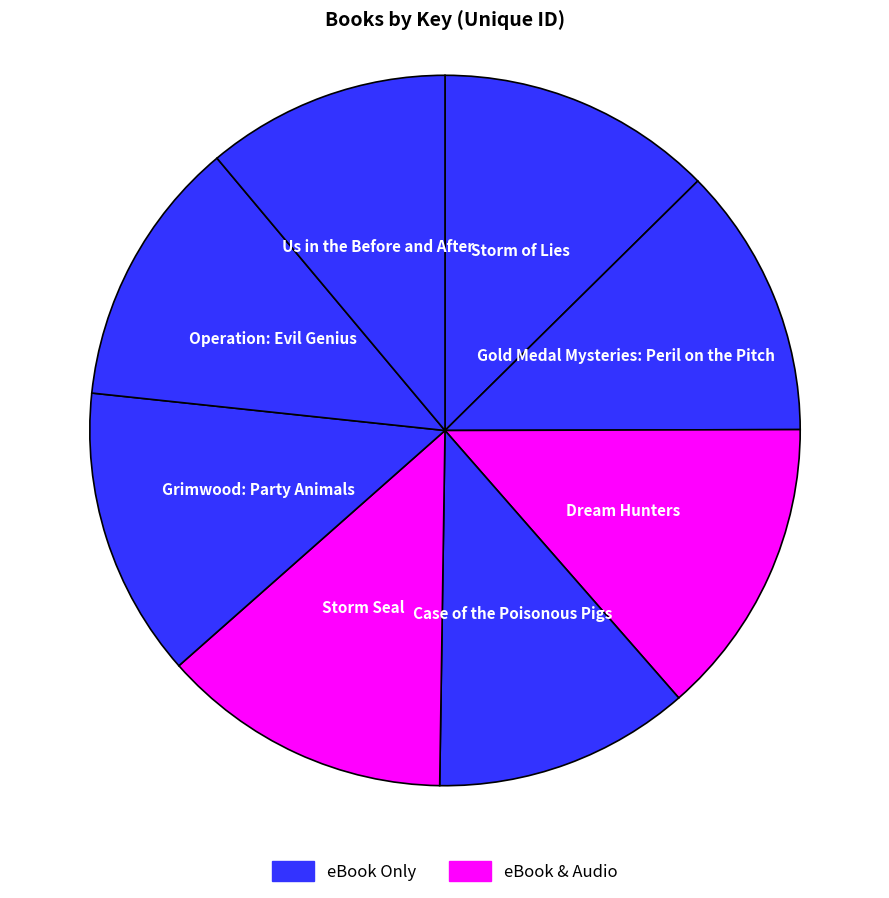

What is the largest slice in the pie chart?

Dream Hunters